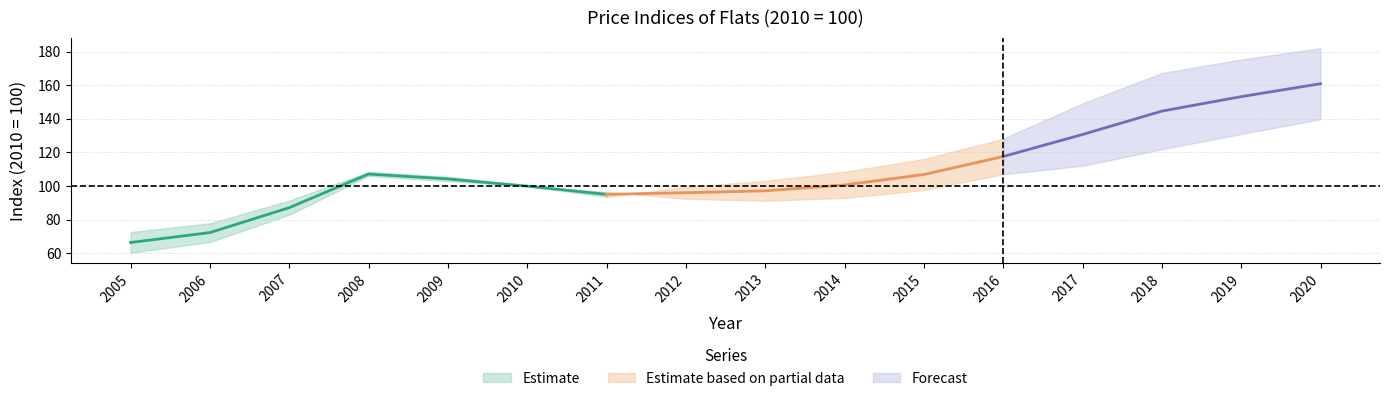

Reading left to right, what are all the values shown in this chart?

Czech Republic: 66.5	72.4	87.2	107.2	104.3	100.0	95.1	96.1	97.2	100.7	106.9	117.6	130.7	144.6	153.2	160.9
CR out of Prague: 60.4	66.8	83.0	106.1	103.0	100.0	96.6	92.5	91.3	93.0	97.7	107.1	112.1	121.9	131.0	139.8
Prague: 72.7	77.9	91.4	108.4	105.6	100.0	93.6	99.6	103.1	108.5	116.1	128.2	149.2	167.2	175.3	182.0